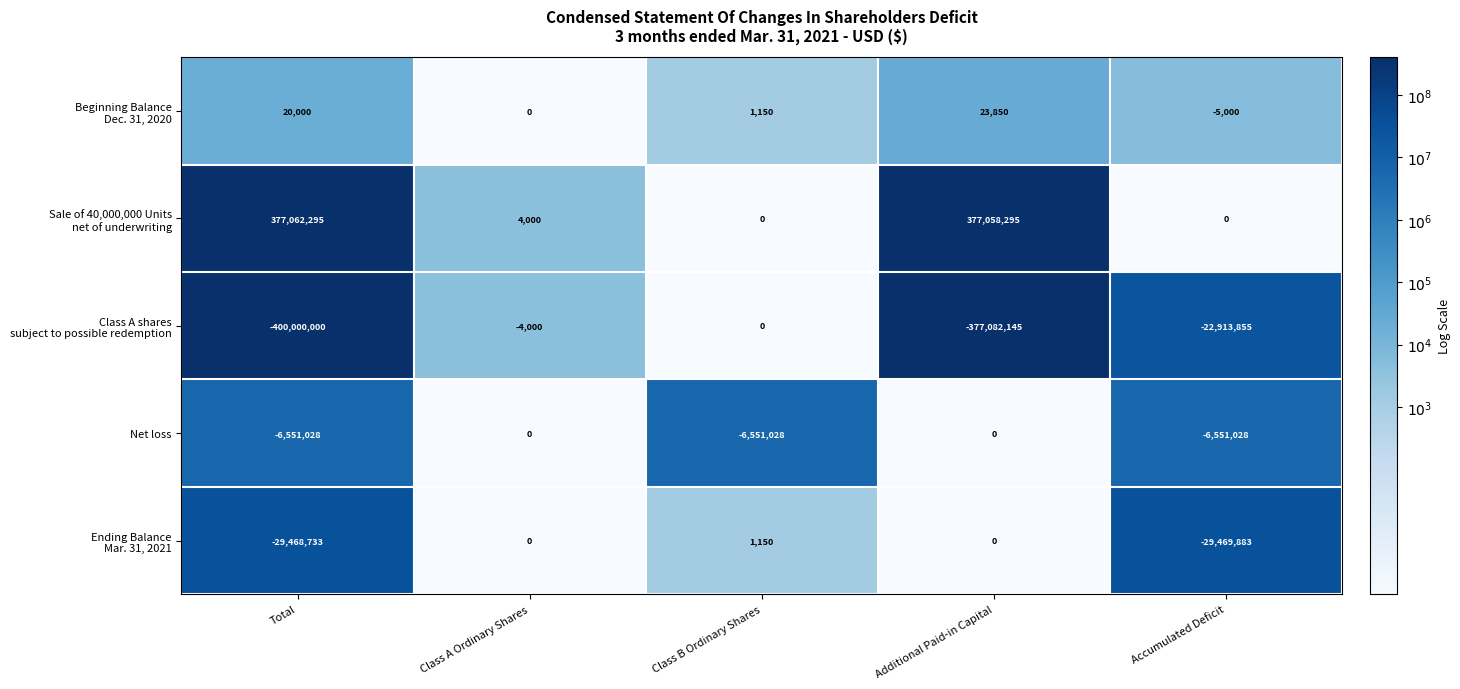

At how many categories does at least one series exceed 2?

4